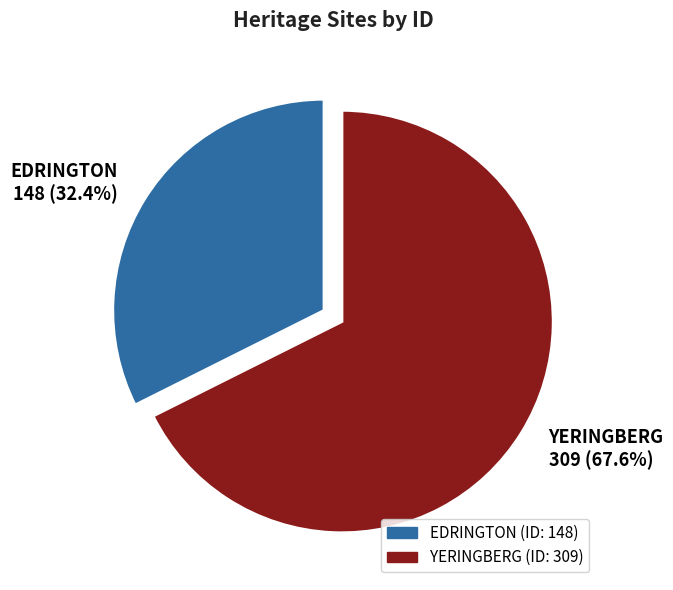

True or false: YERINGBERG accounts for 68% of the total.

True